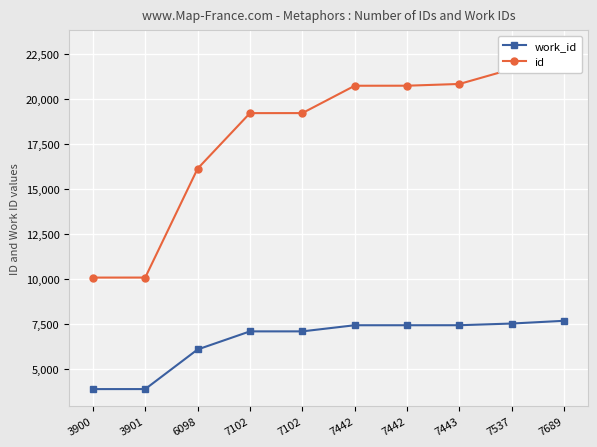

Rank the series at 7537 from lowest to highest value.

work_id, id